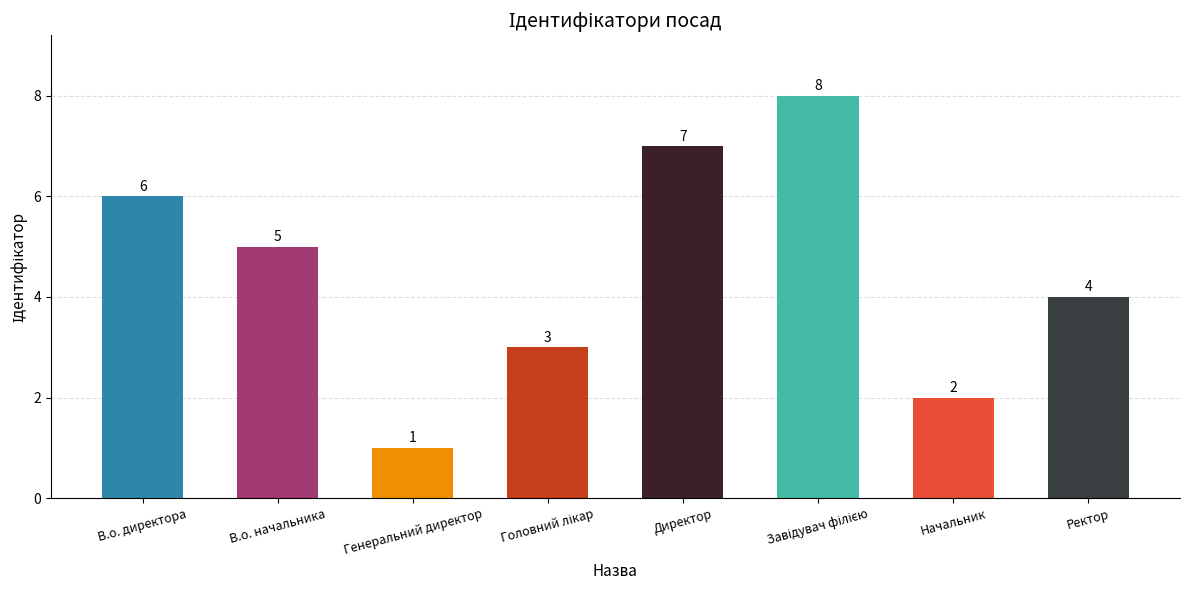

Reading left to right, list all the values displayed in this chart.

6	5	1	3	7	8	2	4